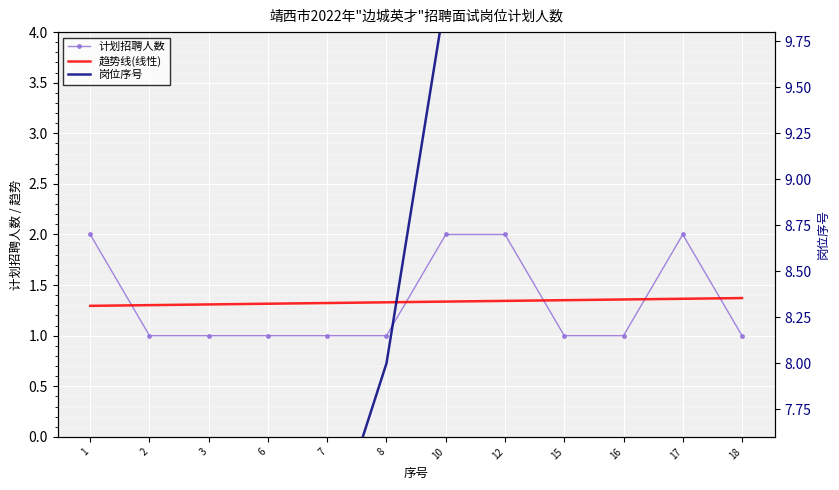

How many lines are shown in the chart?

3